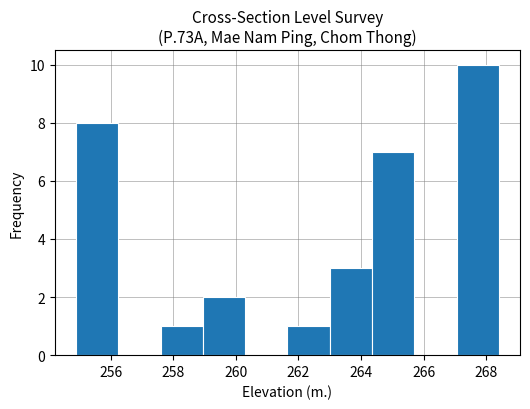

Reading left to right, transcribe this chart: for each bar, give the range it covers on the x-axis and its height. Neither the bar edges nor the heights are printed on the chart, so give them approximately, as read against the axes.

254.8 to 256.2: 8
256.2 to 257.6: 0
257.6 to 259.0: 1
259.0 to 260.2: 2
260.2 to 261.6: 0
261.6 to 263.0: 1
263.0 to 264.4: 3
264.4 to 265.8: 7
265.8 to 267.0: 0
267.0 to 268.4: 10